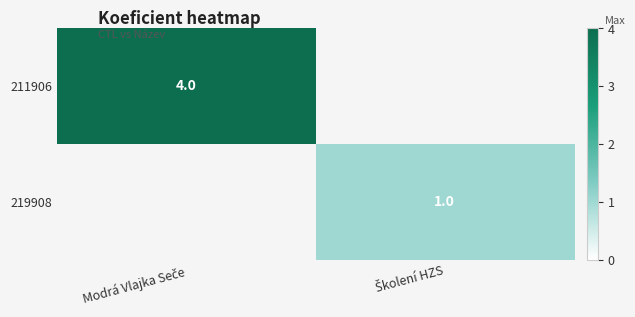

At which category does the chart reach its peak across all series?

Modrá Vlajka Seče